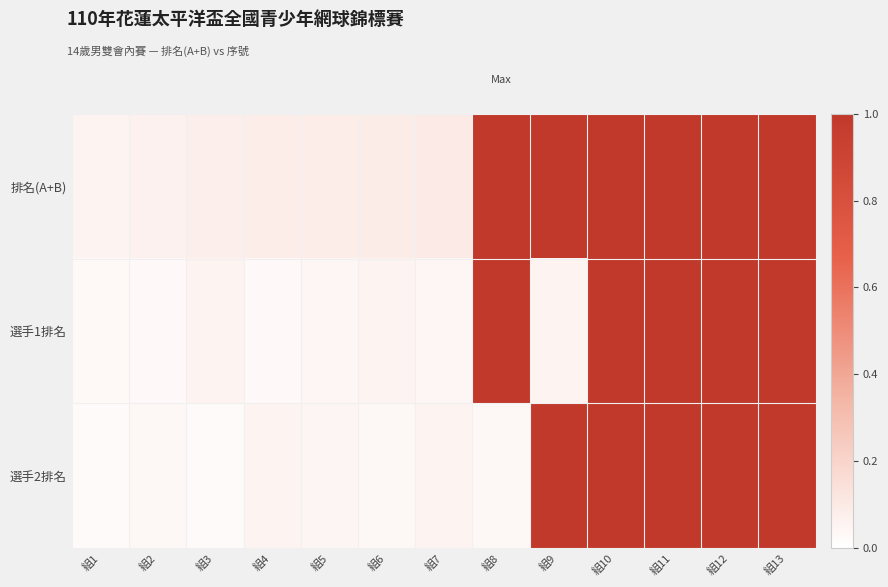

Reading right to left, transcribe all the data shown in this chart.

排名(A+B): 組13=1.0	組12=1.0	組11=1.0	組10=1.0	組9=1.0	組8=1.0	組7=0.1	組6=0.1	組5=0.1	組4=0.1	組3=0.1	組2=0.1	組1=0.1
選手1排名: 組13=1.0	組12=1.0	組11=1.0	組10=1.0	組9=0.1	組8=1.0	組7=0.0	組6=0.0	組5=0.0	組4=0.0	組3=0.1	組2=0.0	組1=0.0
選手2排名: 組13=1.0	組12=1.0	組11=1.0	組10=1.0	組9=1.0	組8=0.0	組7=0.1	組6=0.0	組5=0.0	組4=0.1	組3=0.0	組2=0.0	組1=0.0